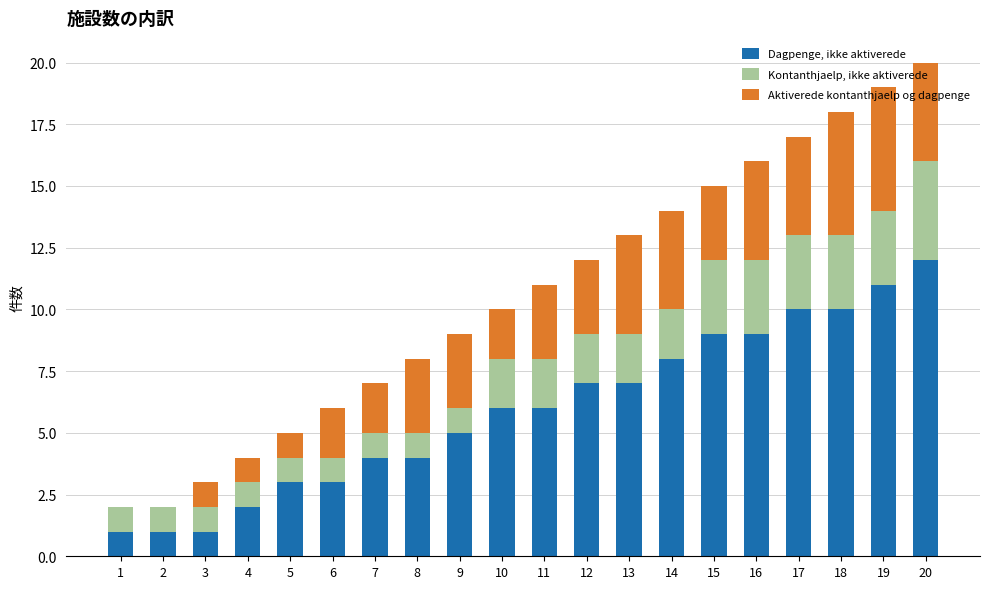

Is it true that Dagpenge, ikke aktiverede equals 0 at 1?

False